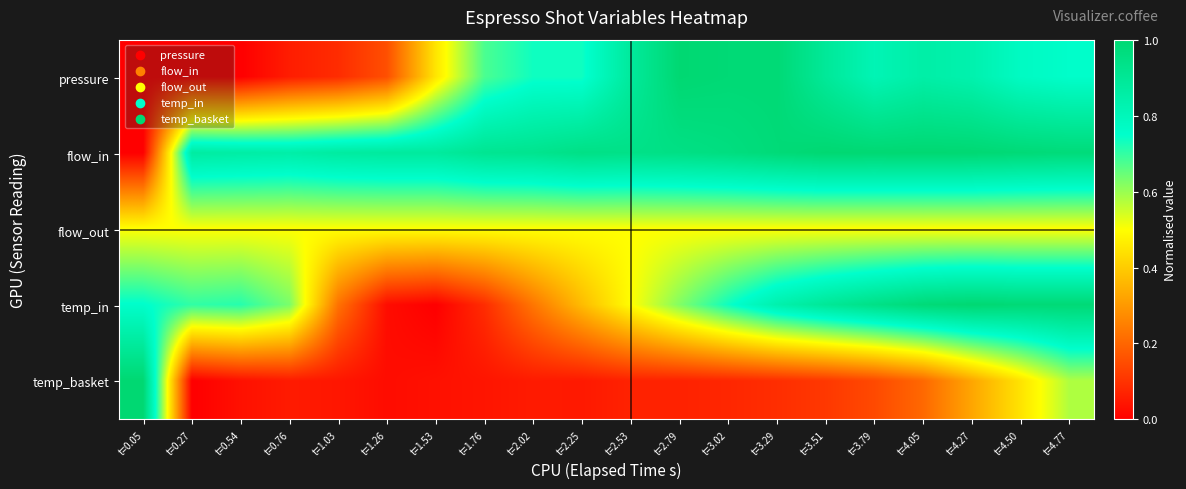

Reading left to right, extract all data points from this chart.

pressure: t=0.05=0.0	t=0.27=0.0	t=0.54=0.0	t=0.76=0.1	t=1.03=0.1	t=1.26=0.2	t=1.53=0.5	t=1.76=0.7	t=2.02=0.7	t=2.25=0.7	t=2.53=0.9	t=2.79=1.0	t=3.02=1.0	t=3.29=1.0	t=3.51=0.9	t=3.79=0.8	t=4.05=0.9	t=4.27=0.8	t=4.50=0.8	t=4.77=0.8
flow_in: t=0.05=0.0	t=0.27=0.9	t=0.54=0.9	t=0.76=0.9	t=1.03=0.9	t=1.26=0.9	t=1.53=0.9	t=1.76=0.9	t=2.02=0.9	t=2.25=0.9	t=2.53=0.9	t=2.79=0.9	t=3.02=1.0	t=3.29=1.0	t=3.51=1.0	t=3.79=1.0	t=4.05=1.0	t=4.27=1.0	t=4.50=1.0	t=4.77=1.0
flow_out: t=0.05=0.5	t=0.27=0.5	t=0.54=0.5	t=0.76=0.5	t=1.03=0.5	t=1.26=0.5	t=1.53=0.5	t=1.76=0.5	t=2.02=0.5	t=2.25=0.5	t=2.53=0.5	t=2.79=0.5	t=3.02=0.5	t=3.29=0.5	t=3.51=0.5	t=3.79=0.5	t=4.05=0.5	t=4.27=0.5	t=4.50=0.5	t=4.77=0.5
temp_in: t=0.05=0.8	t=0.27=0.7	t=0.54=0.7	t=0.76=0.6	t=1.03=0.2	t=1.26=0.0	t=1.53=0.0	t=1.76=0.1	t=2.02=0.2	t=2.25=0.4	t=2.53=0.5	t=2.79=0.6	t=3.02=0.7	t=3.29=0.8	t=3.51=0.9	t=3.79=0.9	t=4.05=1.0	t=4.27=1.0	t=4.50=1.0	t=4.77=1.0
temp_basket: t=0.05=1.0	t=0.27=0.0	t=0.54=0.0	t=0.76=0.1	t=1.03=0.0	t=1.26=0.0	t=1.53=0.0	t=1.76=0.0	t=2.02=0.1	t=2.25=0.1	t=2.53=0.1	t=2.79=0.1	t=3.02=0.1	t=3.29=0.1	t=3.51=0.1	t=3.79=0.1	t=4.05=0.2	t=4.27=0.3	t=4.50=0.4	t=4.77=0.6